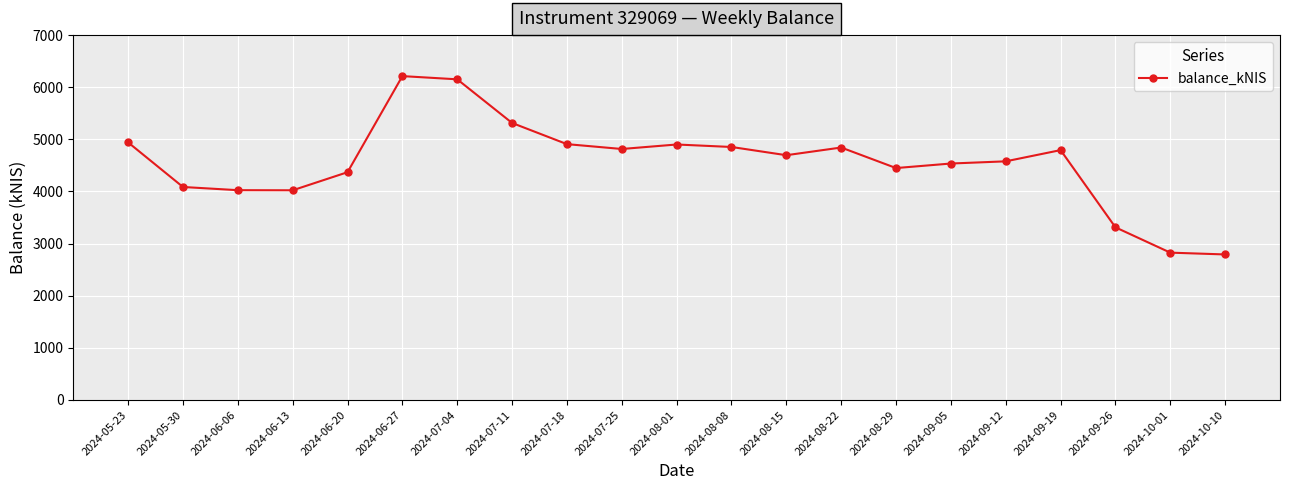

True or false: there are more than 0 points higher than both neighbors.

True